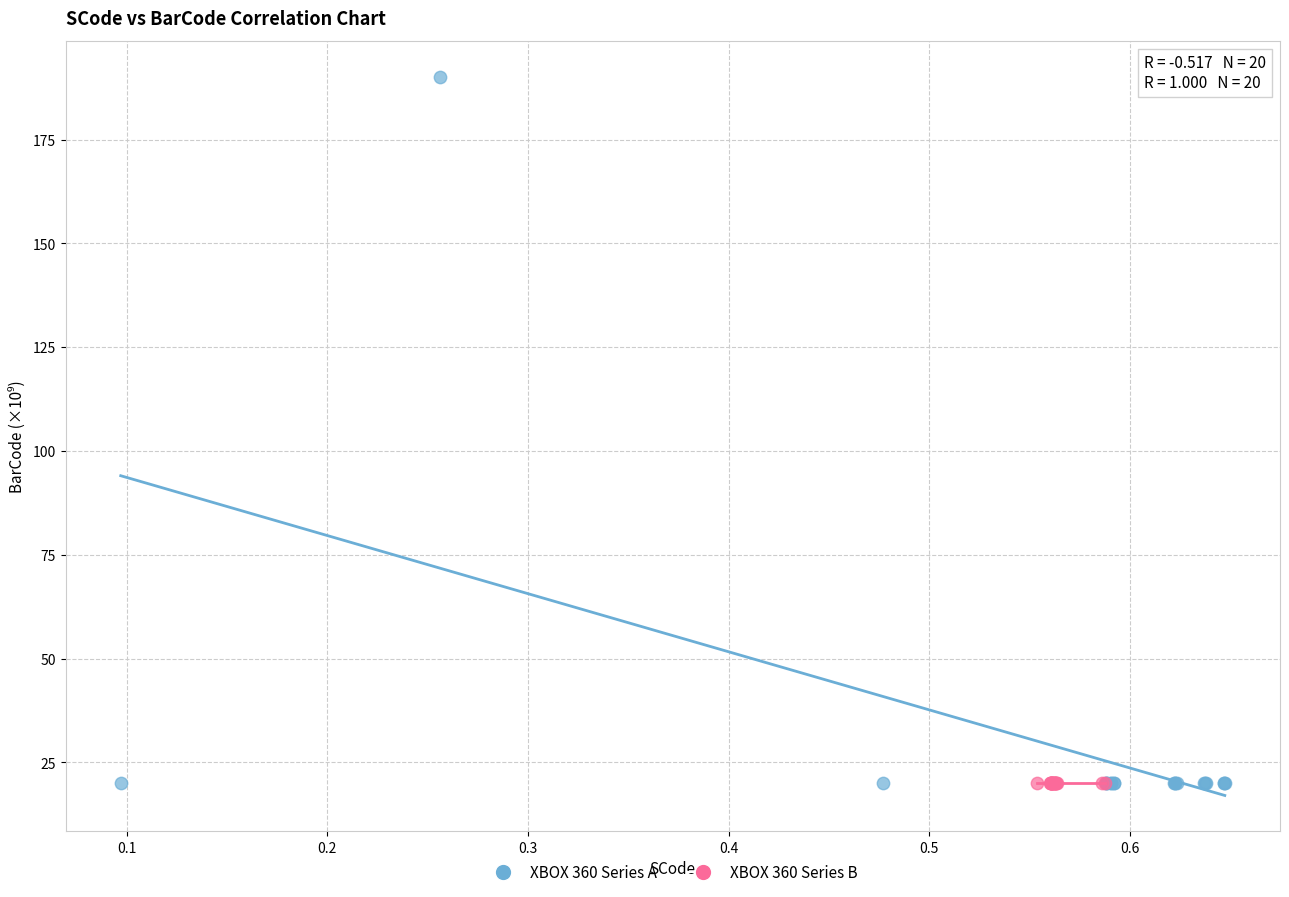

Which series reaches the maximum Y coordinate?

XBOX 360 Series A